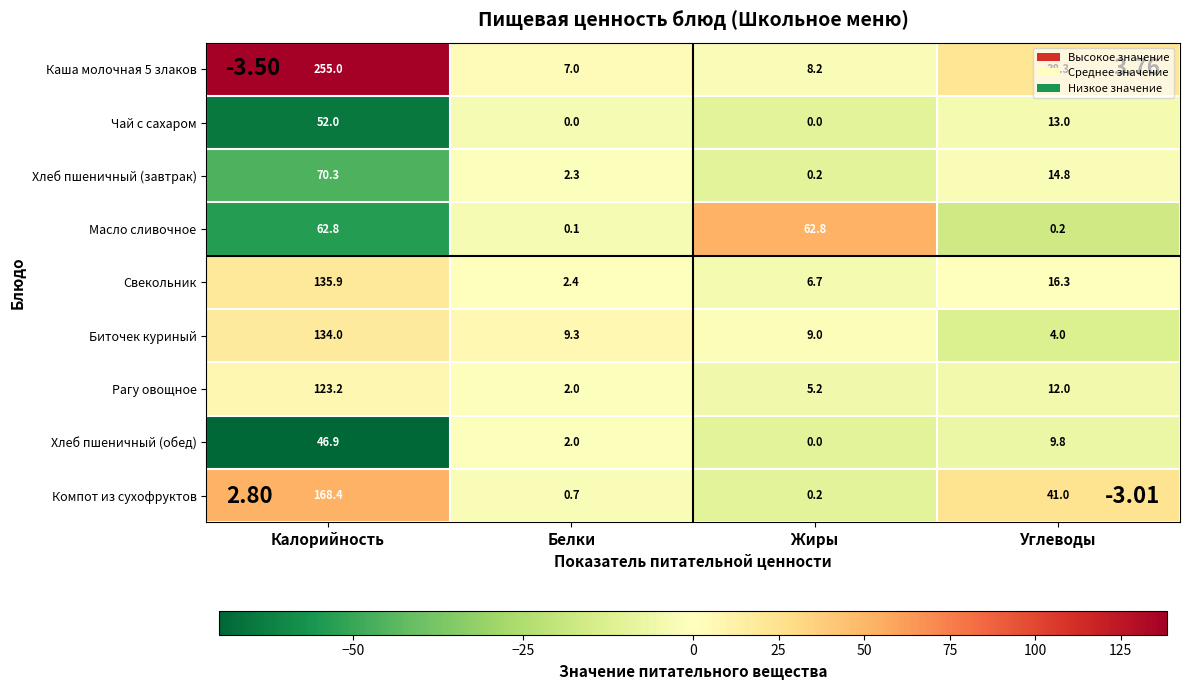

Which category has the highest value in the Компот из сухофруктов series?

Калорийность